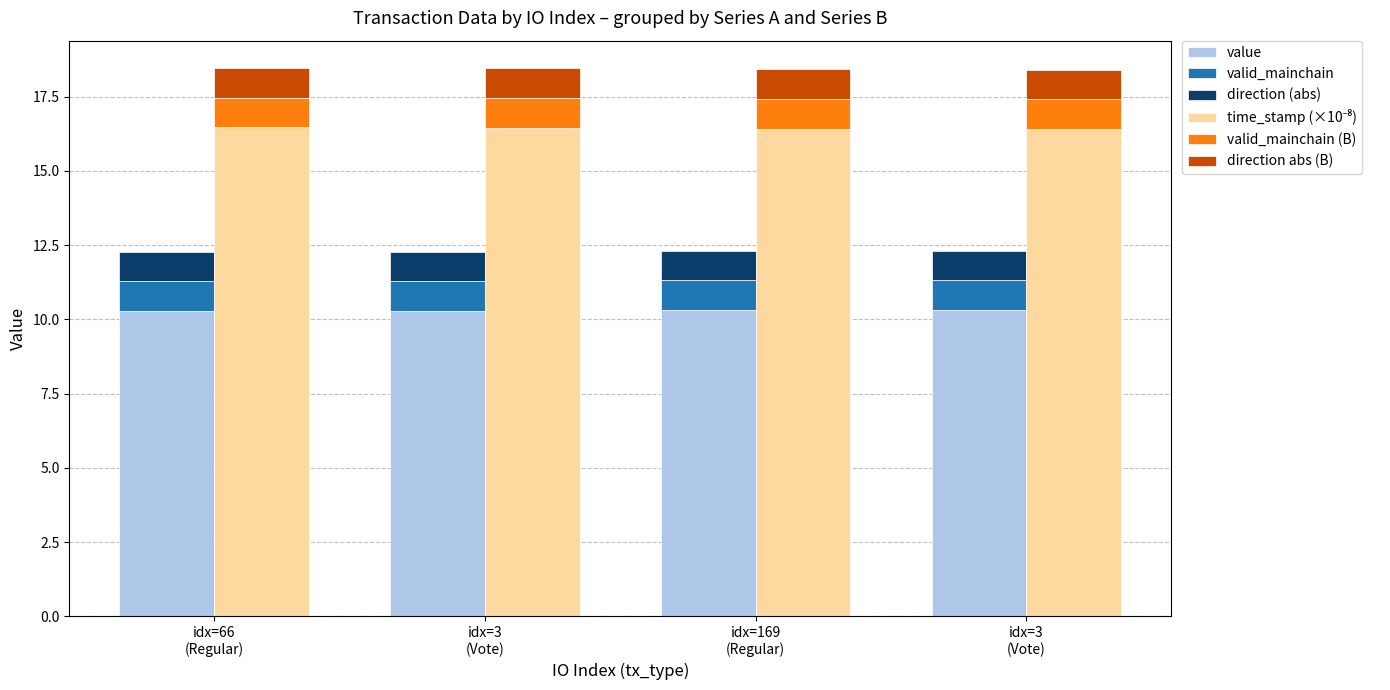

At idx=3
(Vote), list the series in order from largest to smallest.

time_stamp (×10⁻⁸), value, valid_mainchain, direction (abs), valid_mainchain (B), direction abs (B)